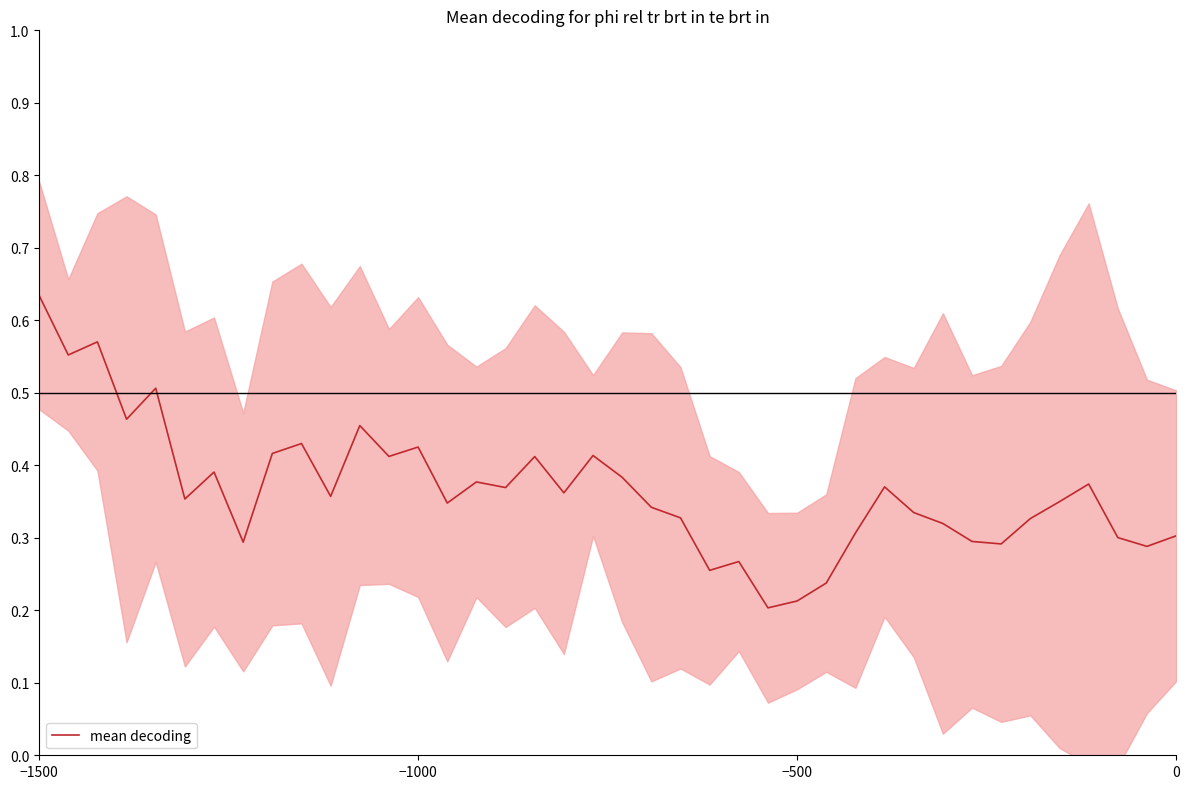

Which category has the highest value across all series?

−1500